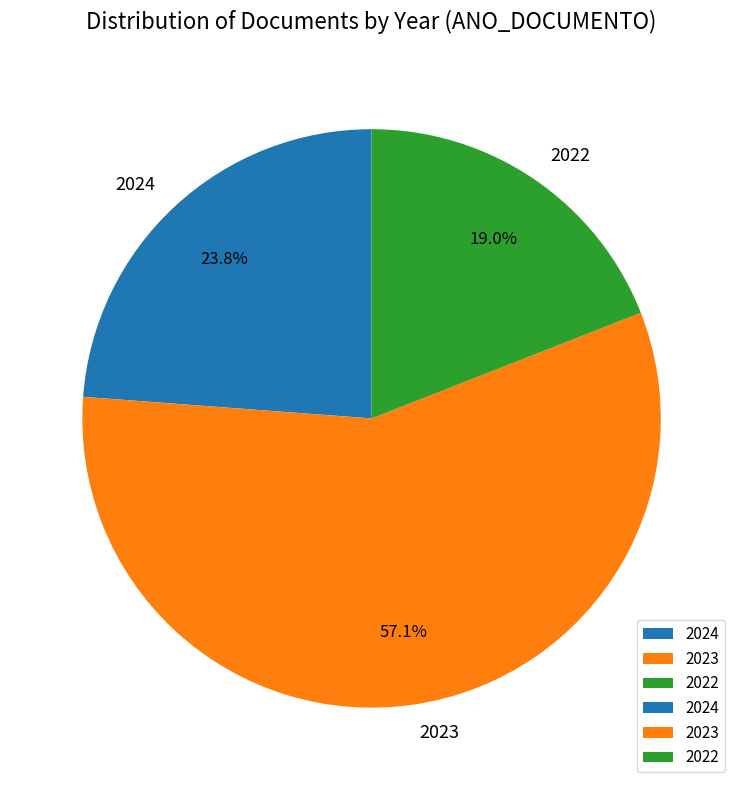

Rank the categories by value from highest to lowest.

2023, 2024, 2022